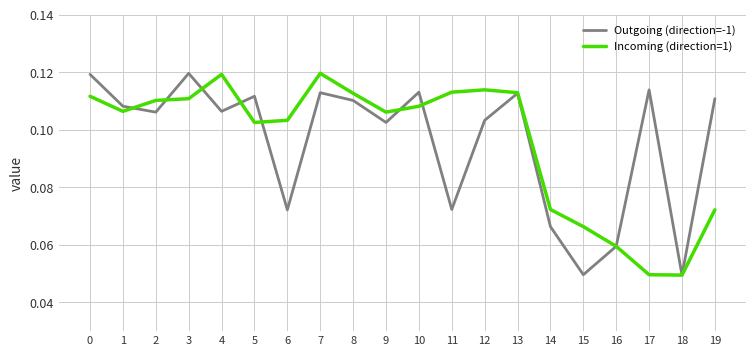

At how many categories does at least one series exceed 0?

20